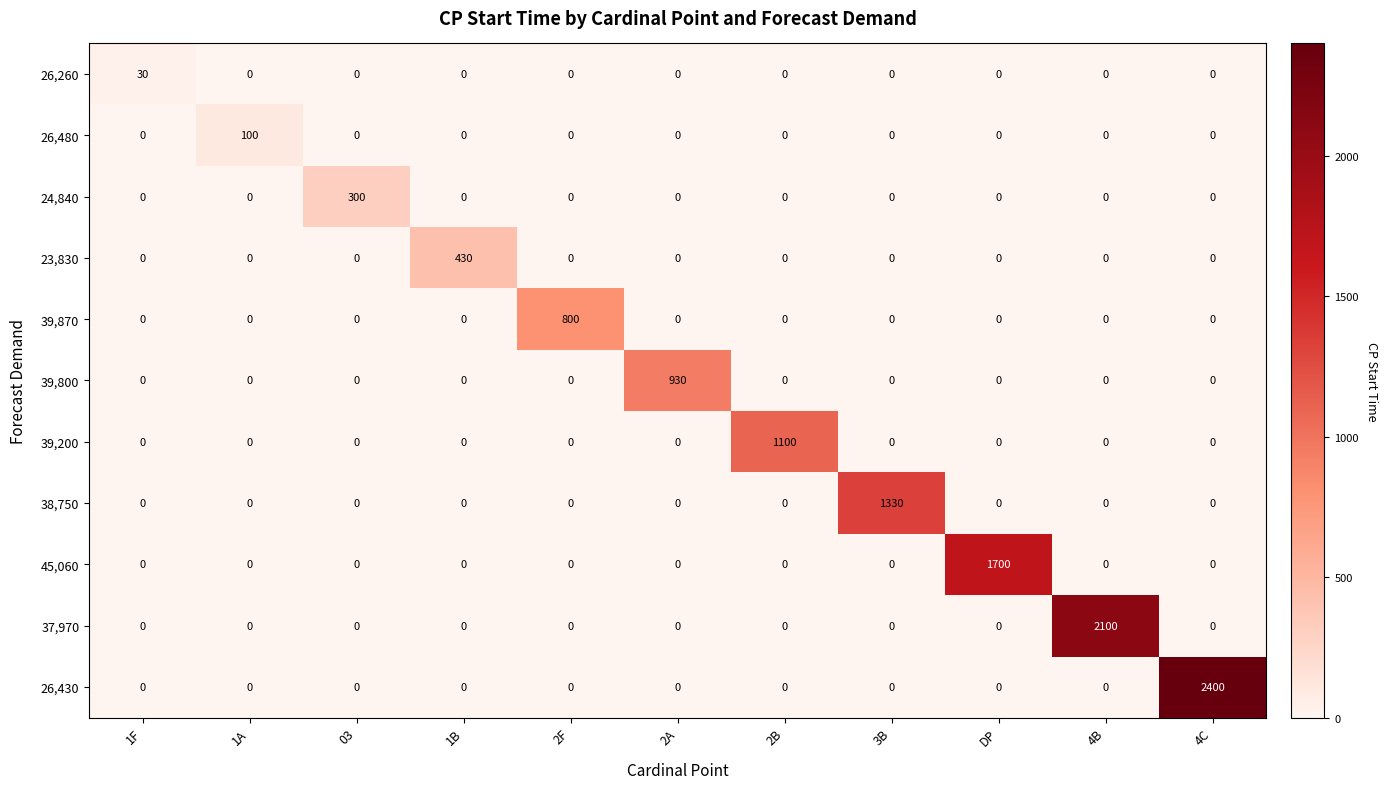

Which series has the largest range (max minus min)?

26,430